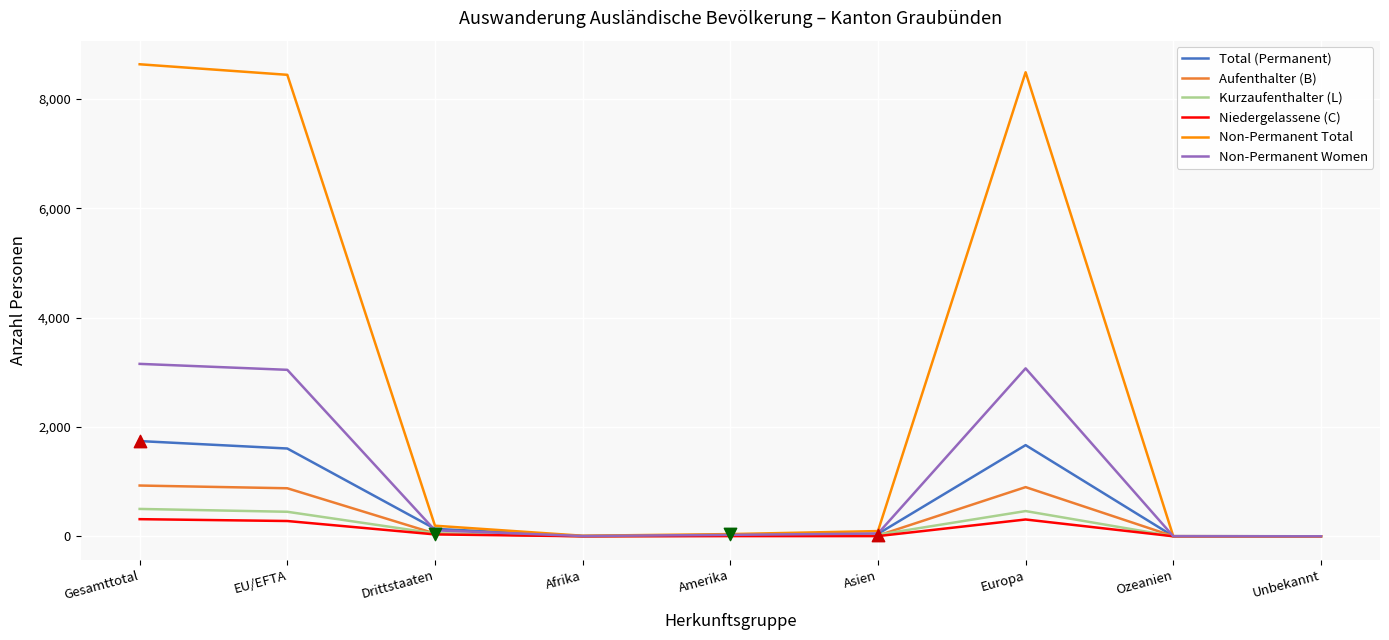

Is the value of Aufenthalter (B) at Gesamttotal greater than the value of Kurzaufenthalter (L) at Ozeanien?

Yes